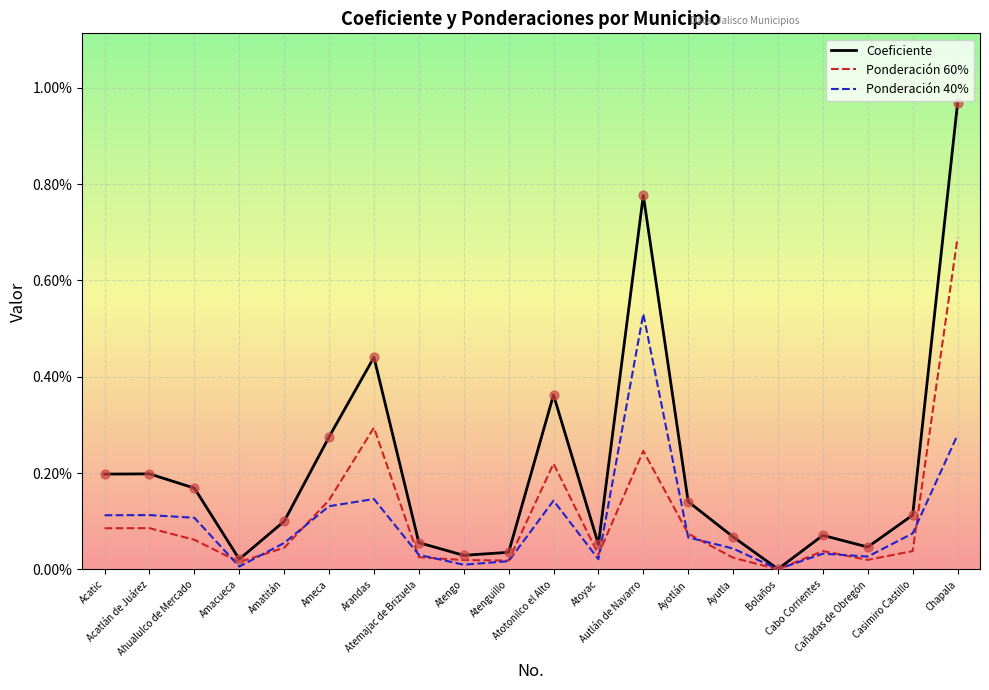

Which series has the largest total across all categories?

Coeficiente